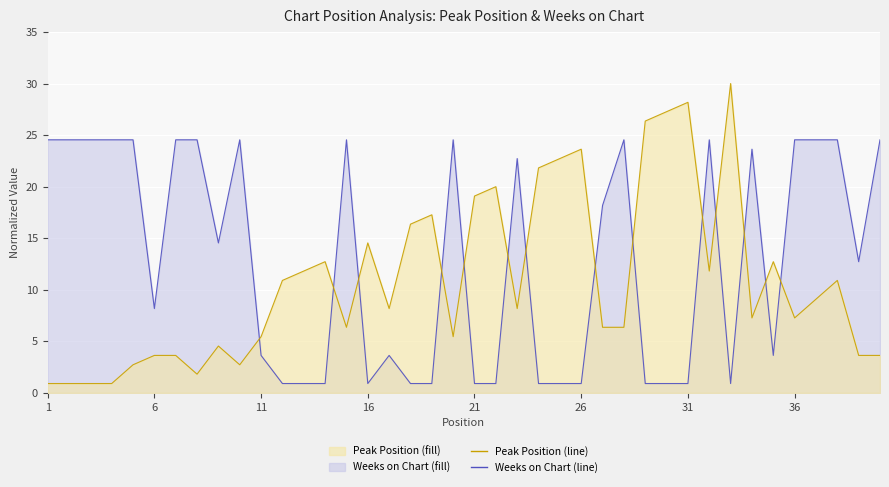

How many values in the Peak Position series exceed 8?

21